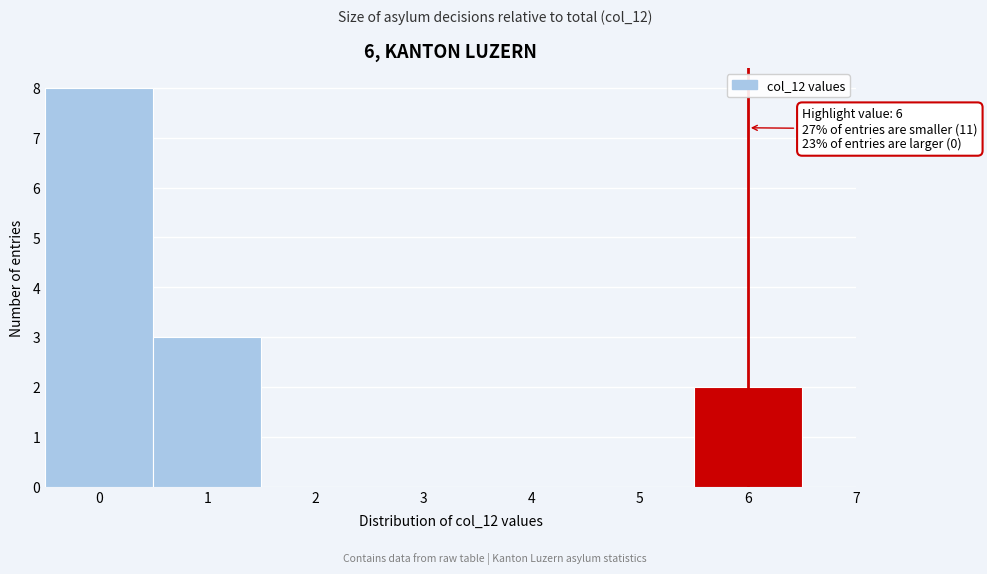

Over which range of the x-axis is the bar tallest?

-0.5 to 0.5